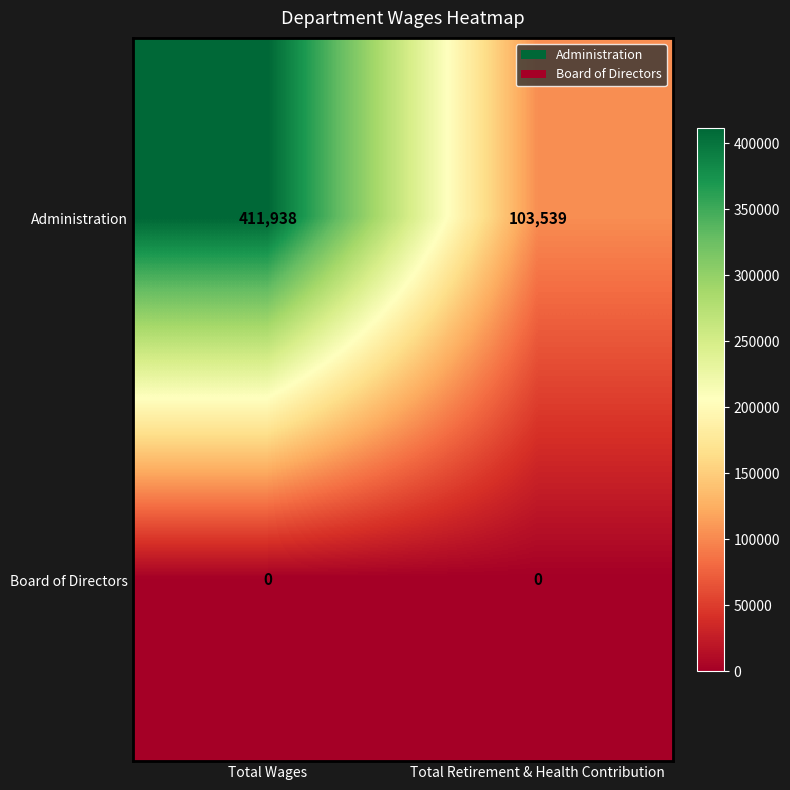

At which label is Administration closest to 257738?

Total Retirement & Health Contribution